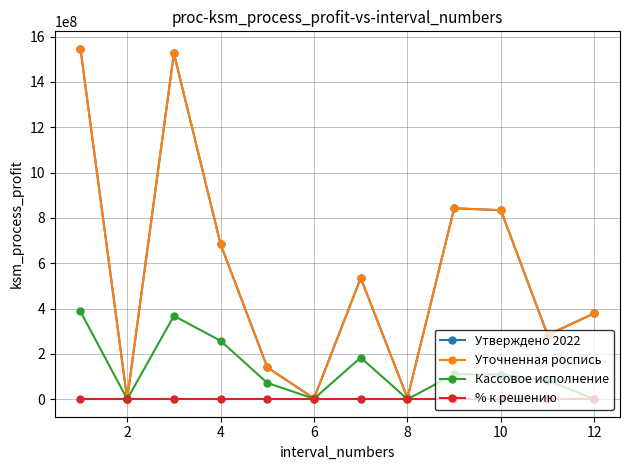

Is this an area chart (filled region under the line)?

No